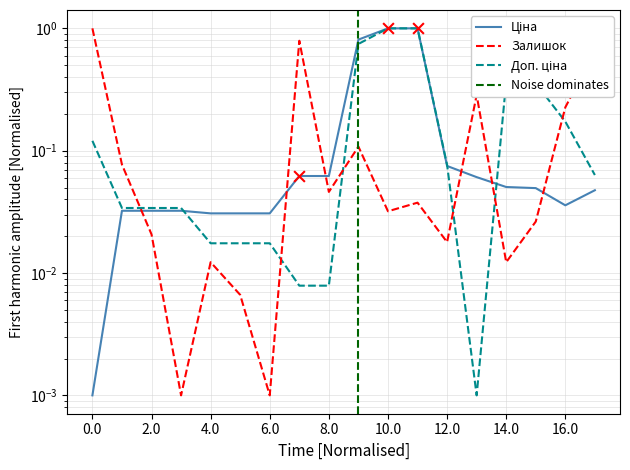

Is the value of Залишок at 7 greater than the value of Ціна at Залишок?

Yes